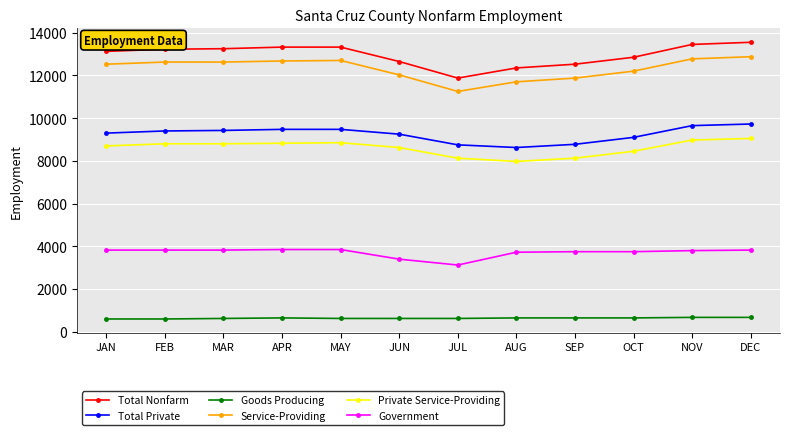

Is the value of Service-Providing at MAY greater than the value of Government at OCT?

Yes